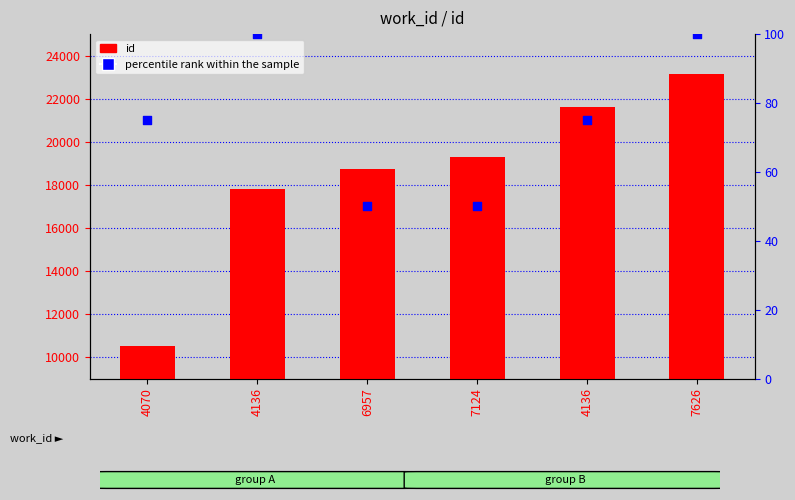

What are all the series names shown in the legend?

id, percentile rank within the sample